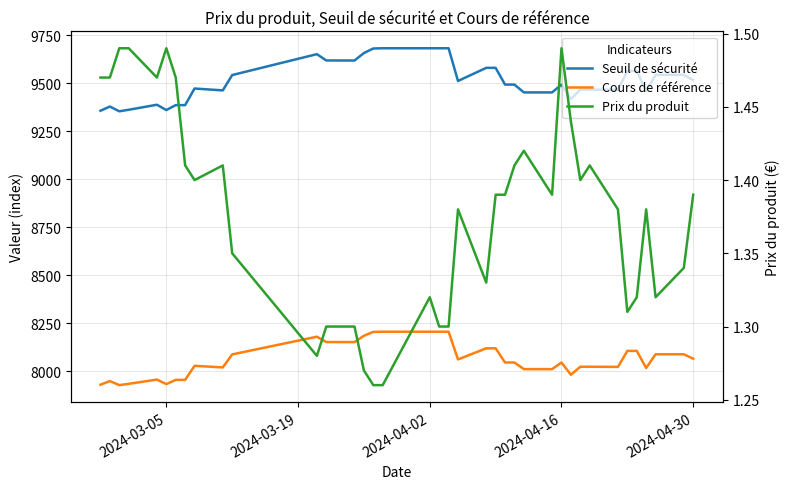

What is the difference between the maximum and minimum values in the Prix du produit series?

0.2